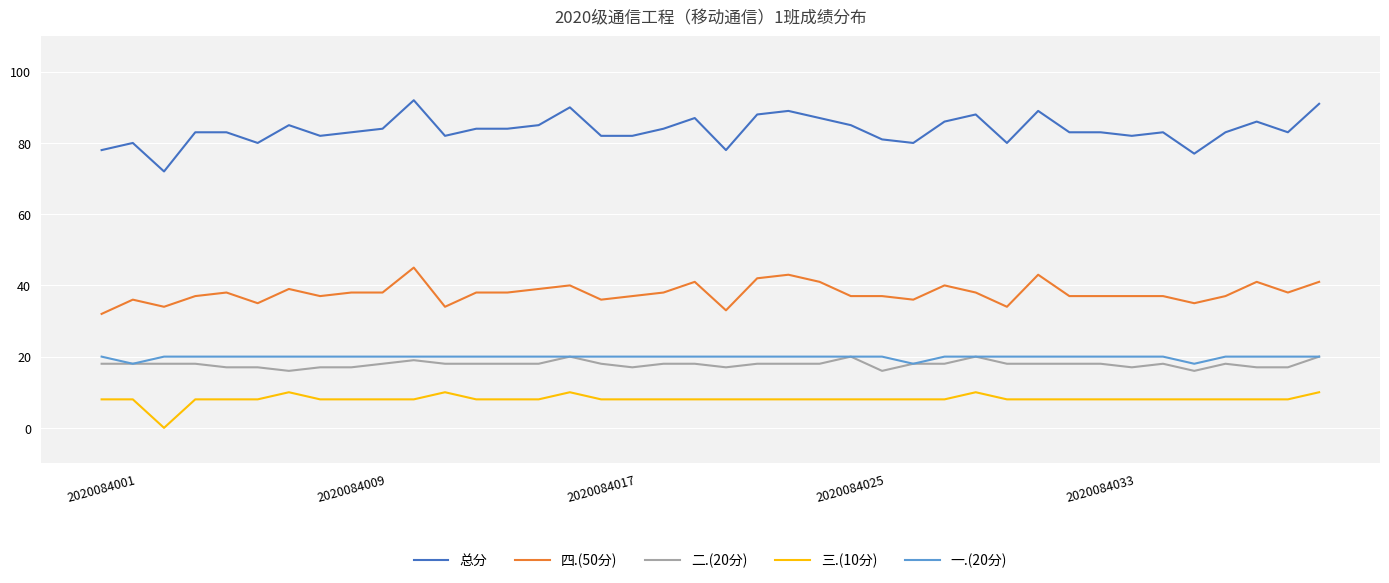

What is the greatest value displayed?

92